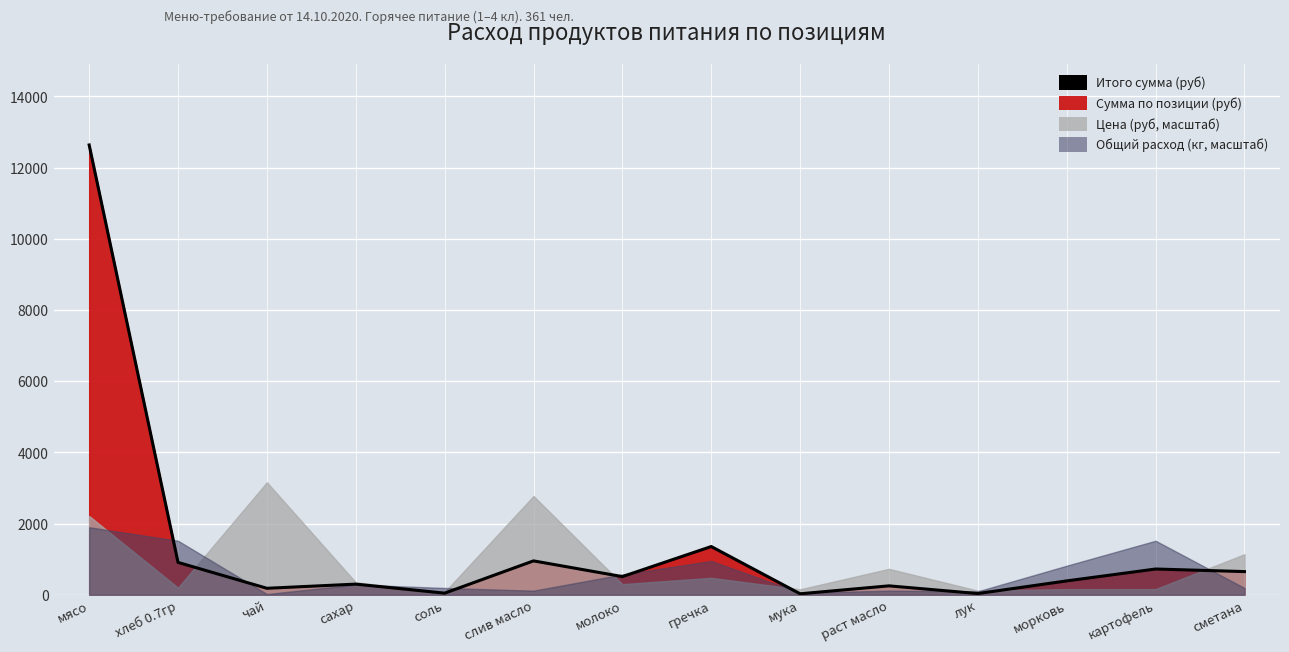

What is the change in value from соль to слив масло?

+907.3